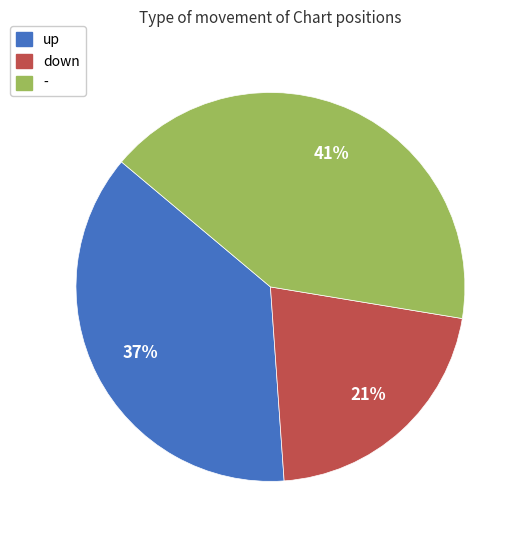

To the nearest percent, what percentage of the pie is down?

21%